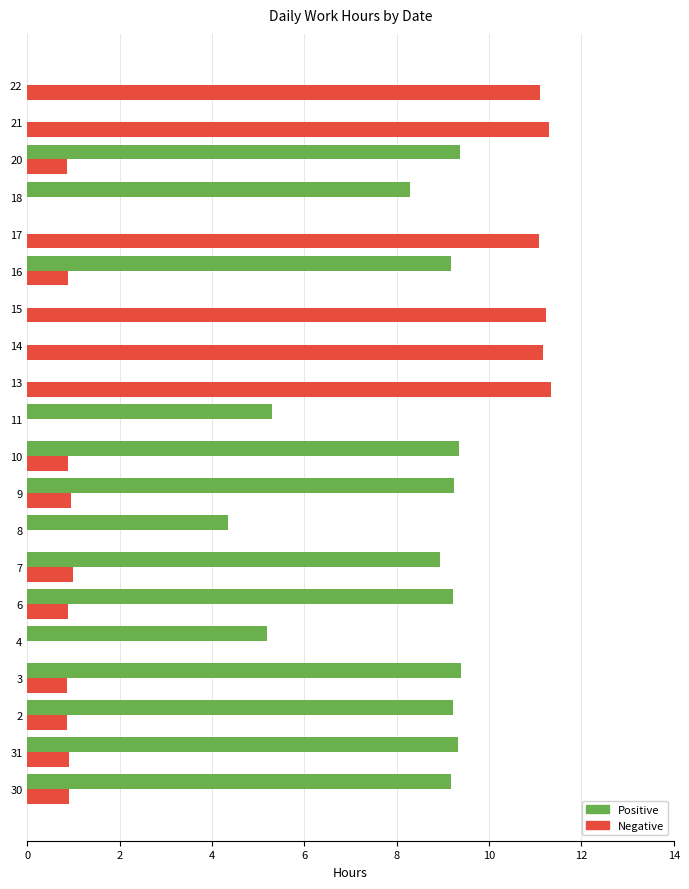

What is the total value across all series at 22?

11.1